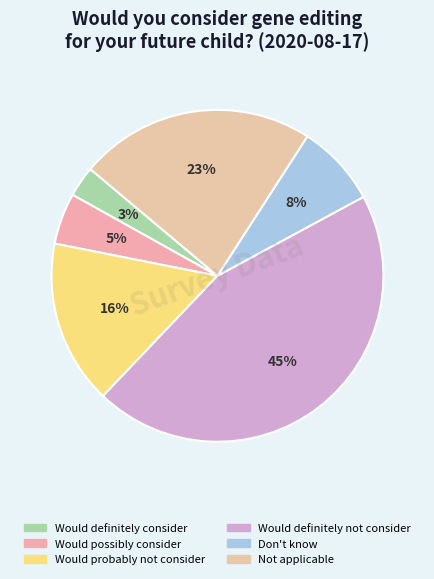

To the nearest percent, what portion does Would probably not consider represent?

16%